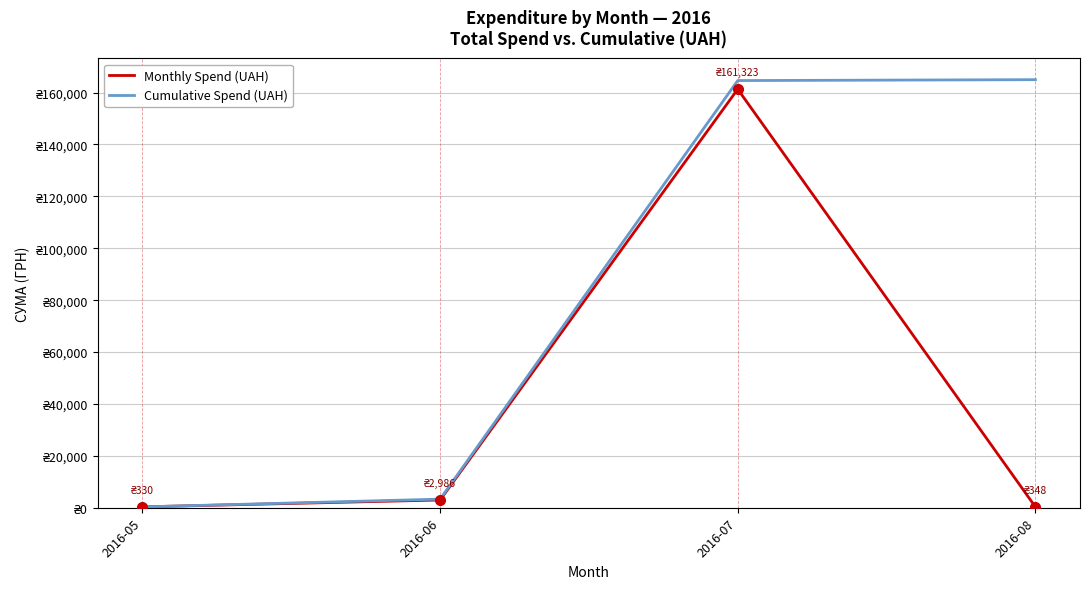

Where does the Monthly Spend (UAH) series first go above 2985?

2016-06